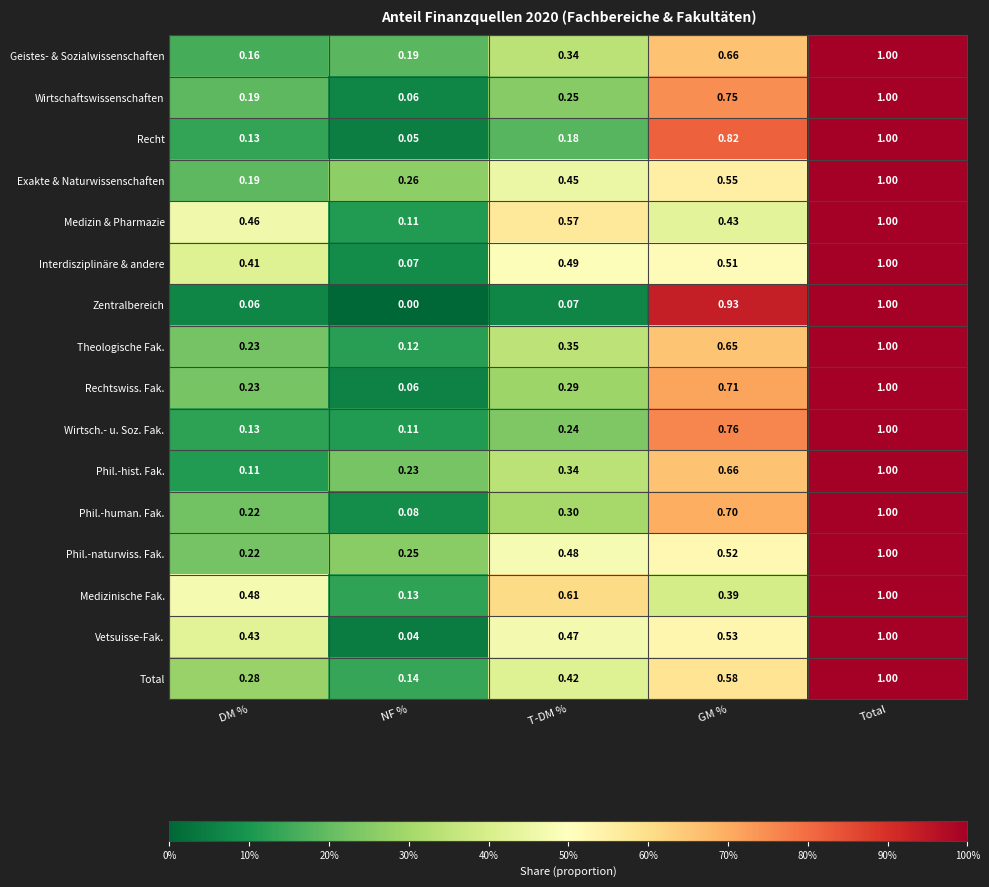

At which label does Vetsuisse-Fak. reach its minimum?

NF %